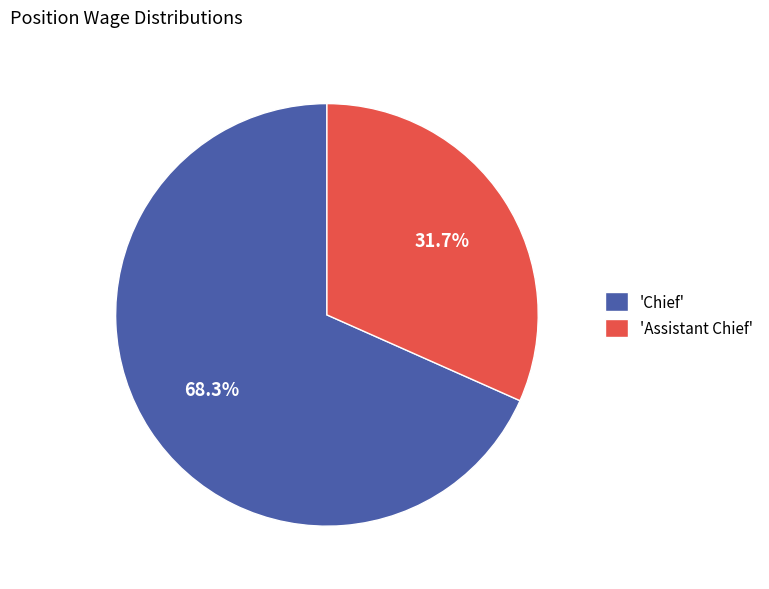

How many slices are in this pie chart?

2